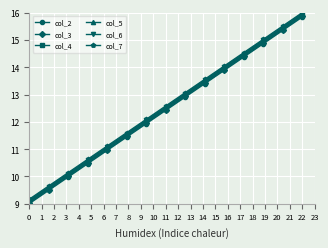

What is the smallest value displayed?

9.0